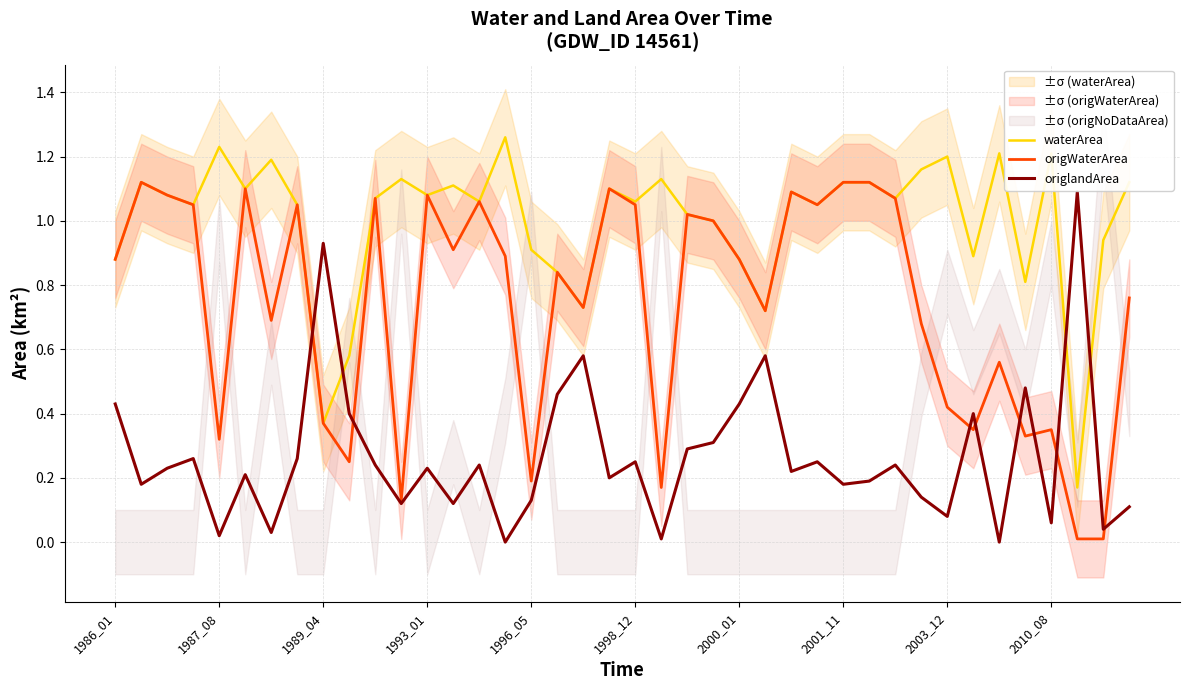

What are all the series names shown in the legend?

waterArea, origWaterArea, origlandArea